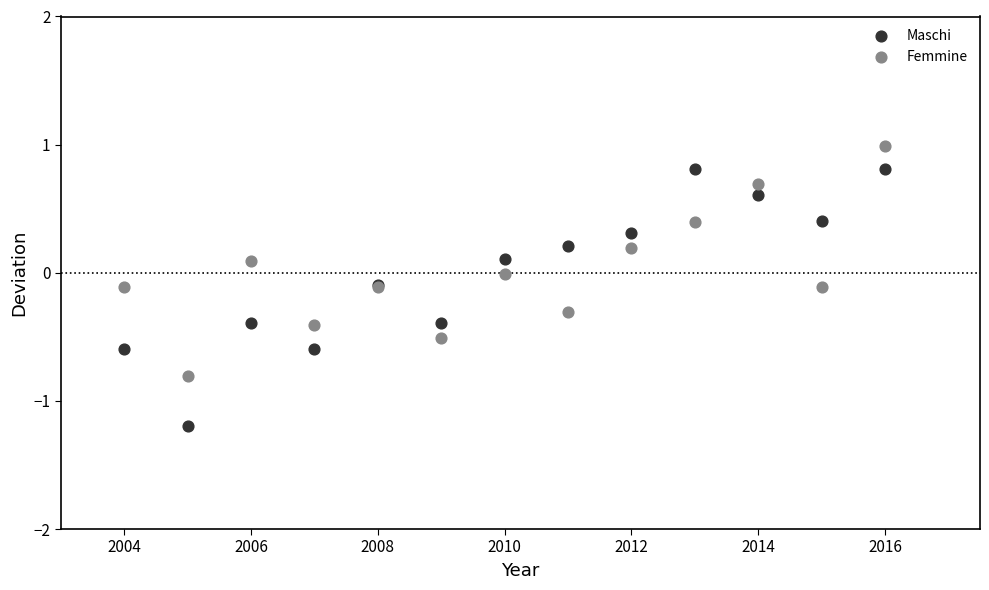

Which series contains the lowest Y value?

Maschi